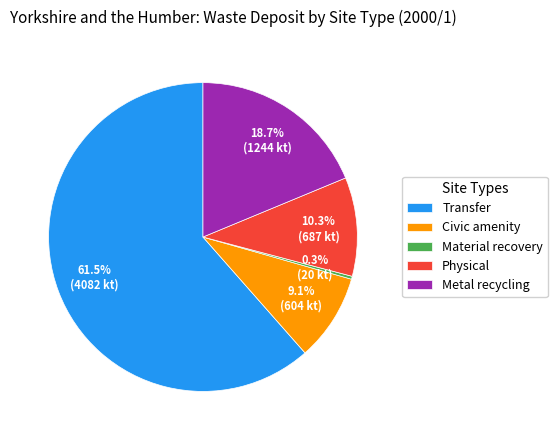

Does Transfer represent more than half of the total?

Yes